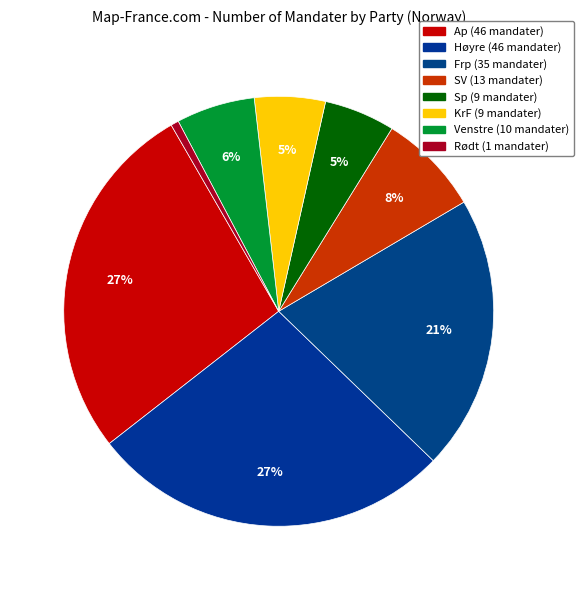

How many slices are in this pie chart?

8